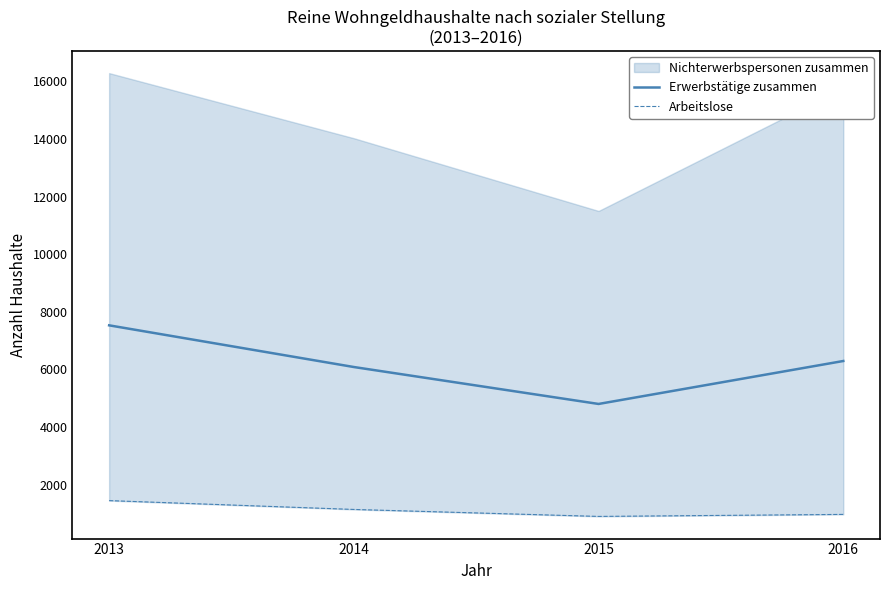

True or false: Erwerbstätige zusammen and Arbeitslose cross at least once.

False